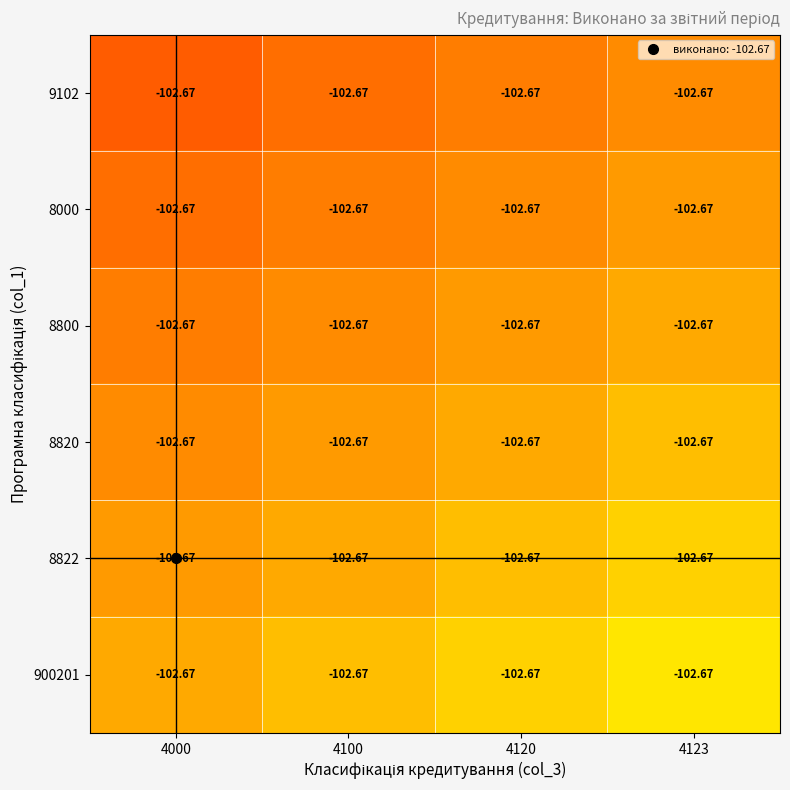

Is it true that 9102 equals 54.5 at 4123?

False